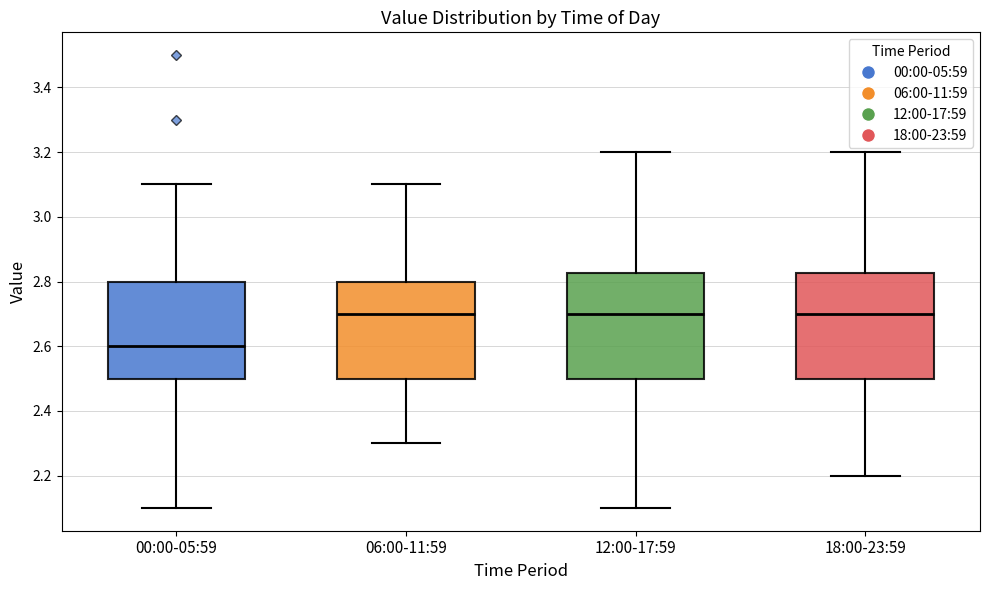

Reading left to right, transcribe this box plot: for each box, give where its median line is, the range the box spans, and where its two whiskers end, as read against the y-axis. The values are not printed on the chart, so give them approximately, as read against the axis.

00:00-05:59: median 2.60, box 2.50 to 2.80, whiskers 2.10 to 3.10
06:00-11:59: median 2.70, box 2.50 to 2.80, whiskers 2.30 to 3.10
12:00-17:59: median 2.70, box 2.50 to 2.82, whiskers 2.10 to 3.20
18:00-23:59: median 2.70, box 2.50 to 2.82, whiskers 2.20 to 3.20